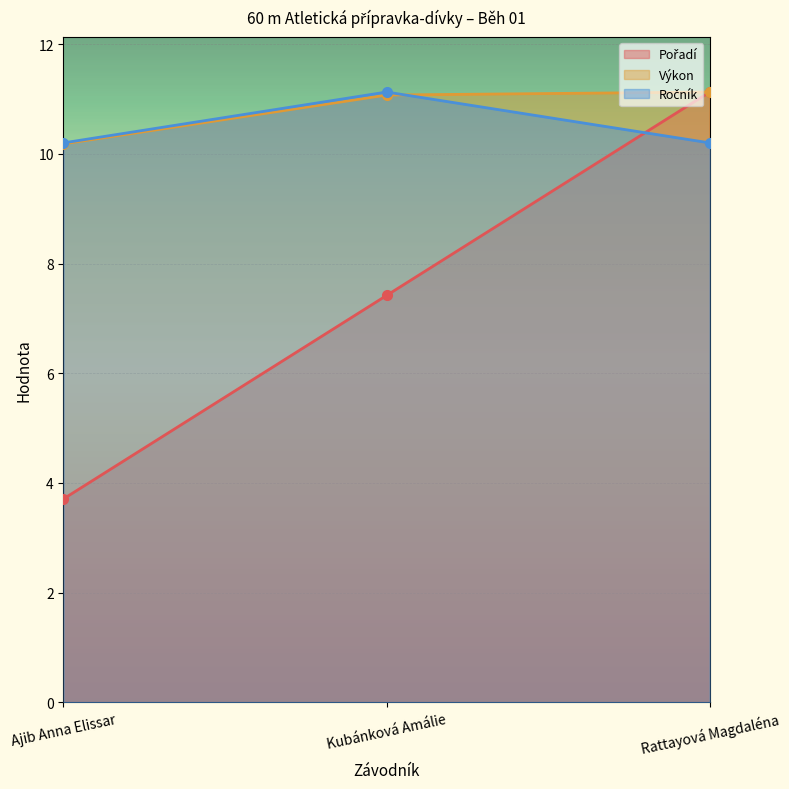

What is the total value across all series at Ajib Anna Elissar?

24.1